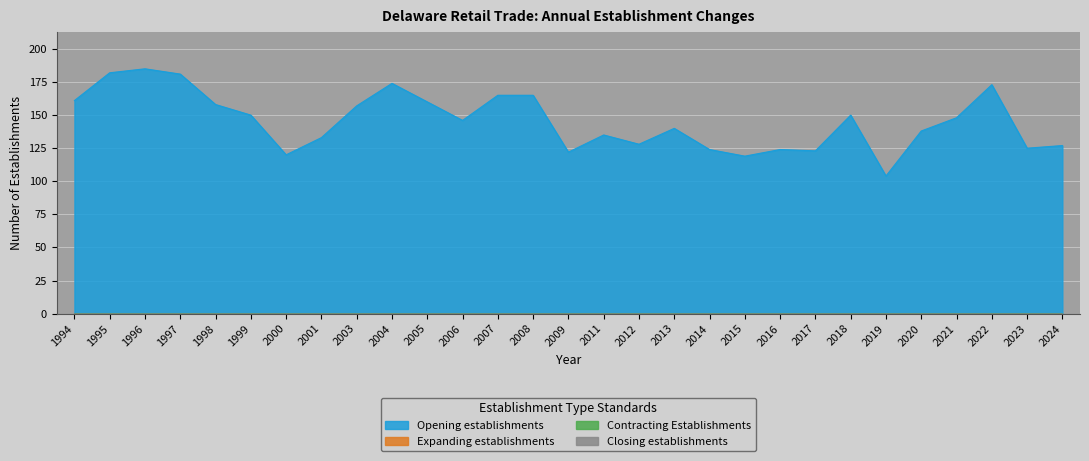

What are all the series names shown in the legend?

Opening establishments, Expanding establishments, Contracting Establishments, Closing establishments